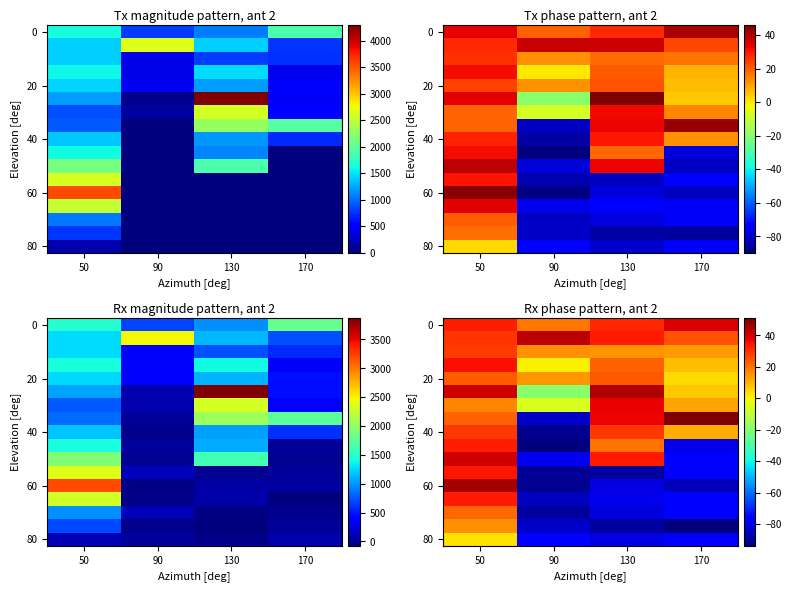

What is the minimum value for 80?

-81.1